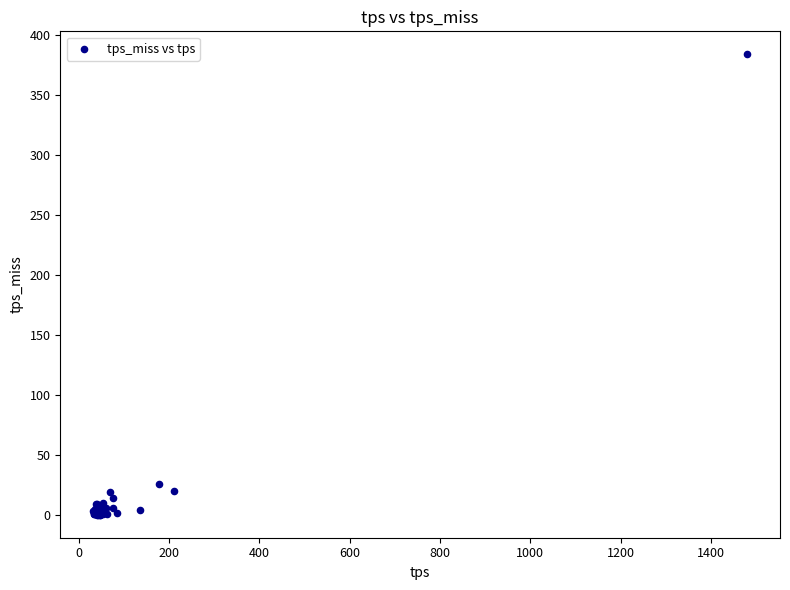

What Y value in the scatter plot is closest to 191?

25.7